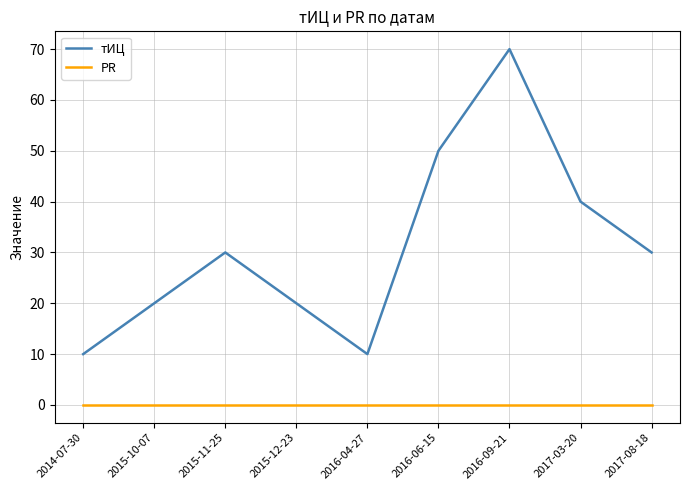

List the series in order of their overall mean, lowest first.

PR, тИЦ